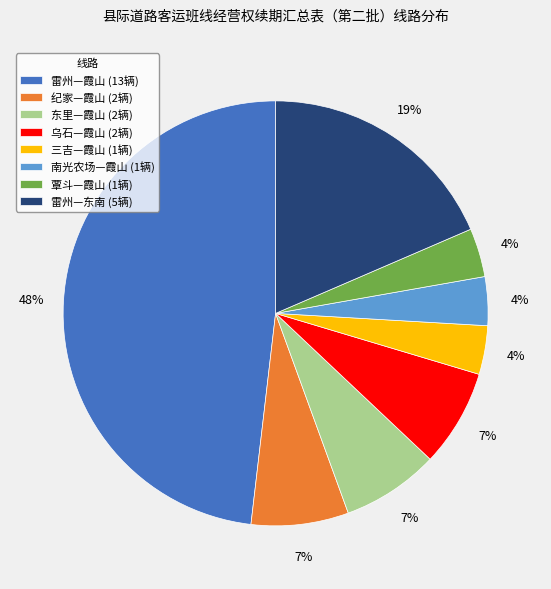

To the nearest percent, what is the average slice percentage?

12%